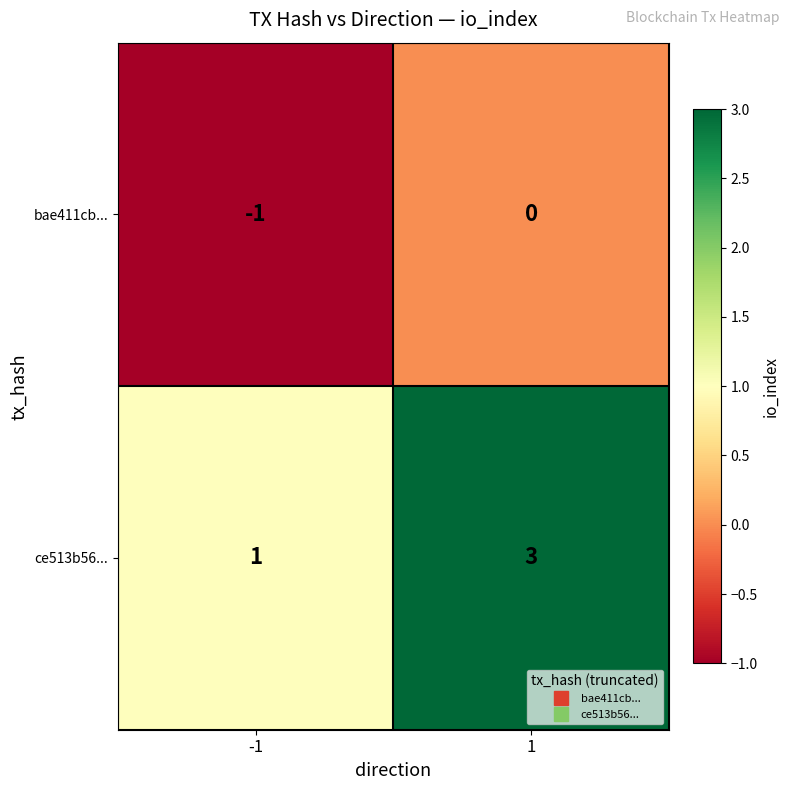

Which series has the largest total across all categories?

ce513b56...